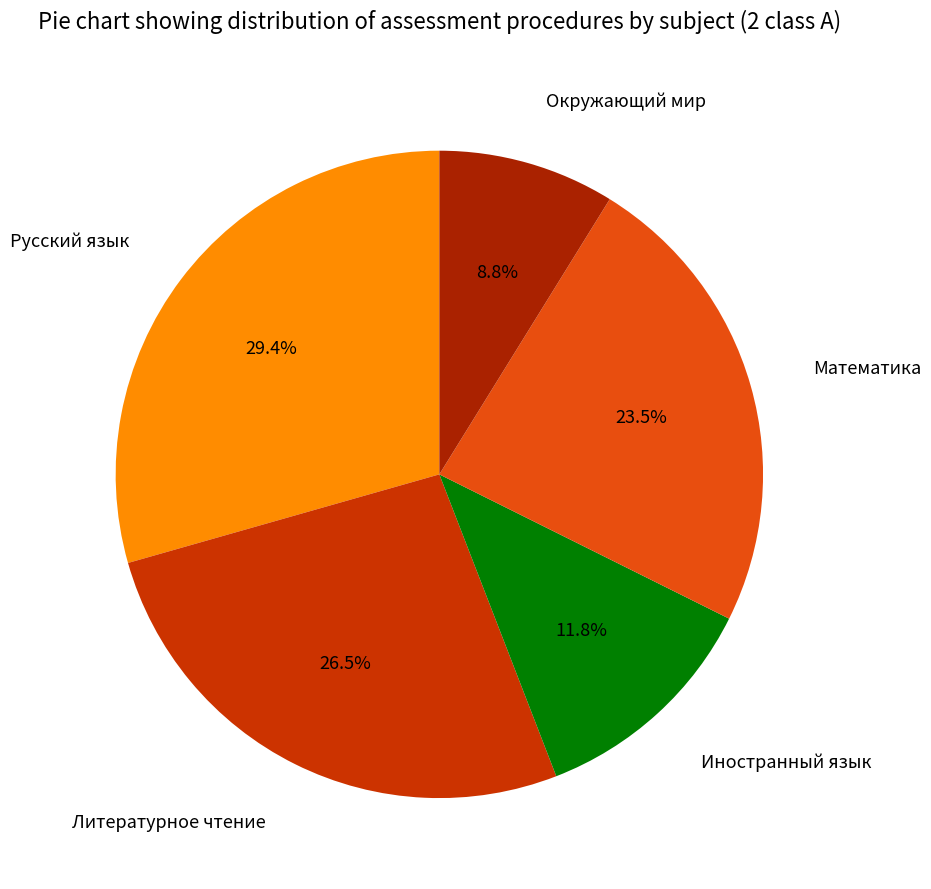

The Окружающий мир slice represents 16% of the pie. True or false?

False